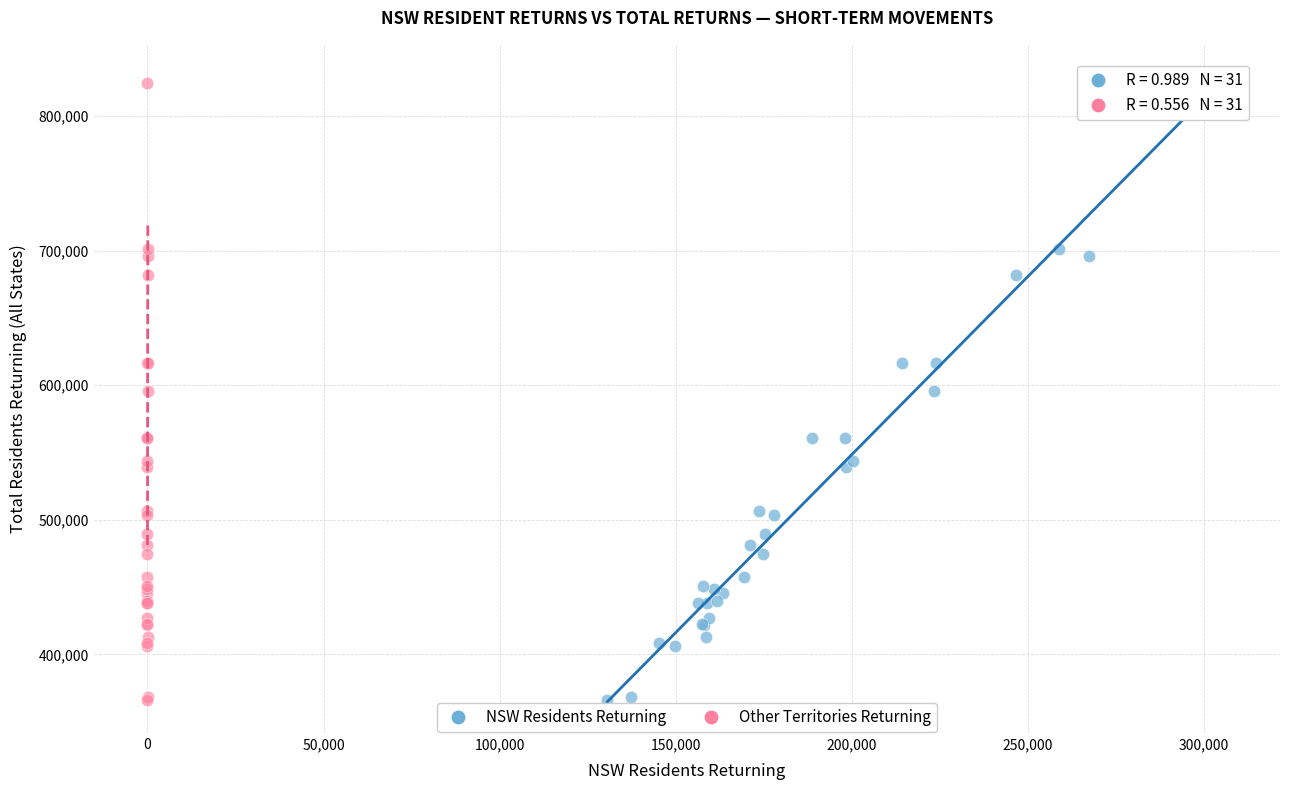

What are all the series names shown in the legend?

NSW Residents Returning, Other Territories Returning